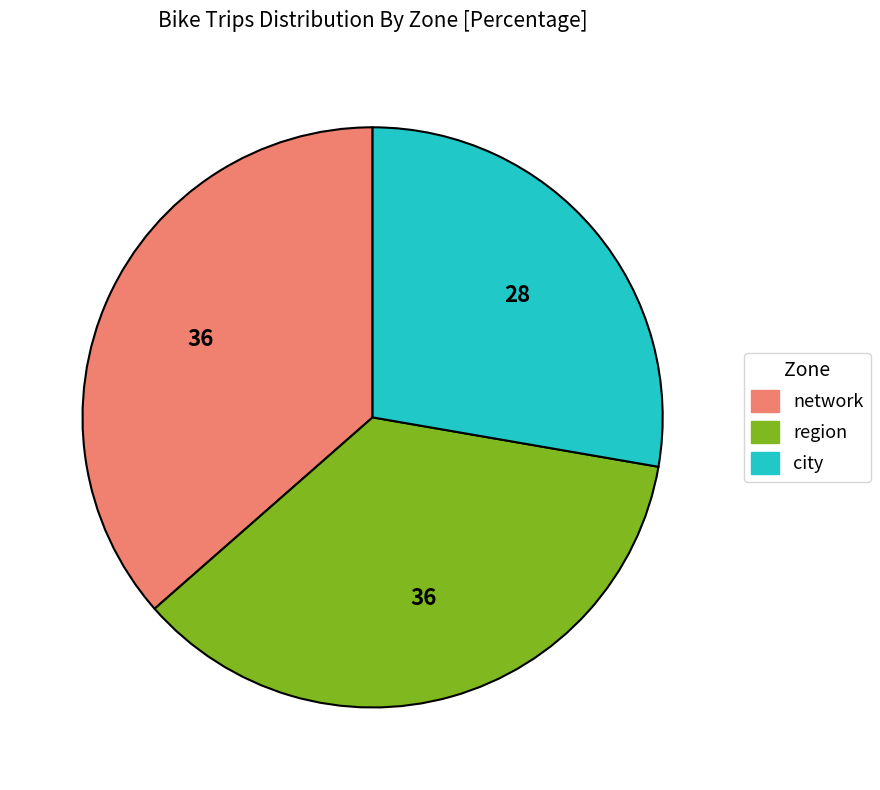

Rank the categories by value from highest to lowest.

network, region, city